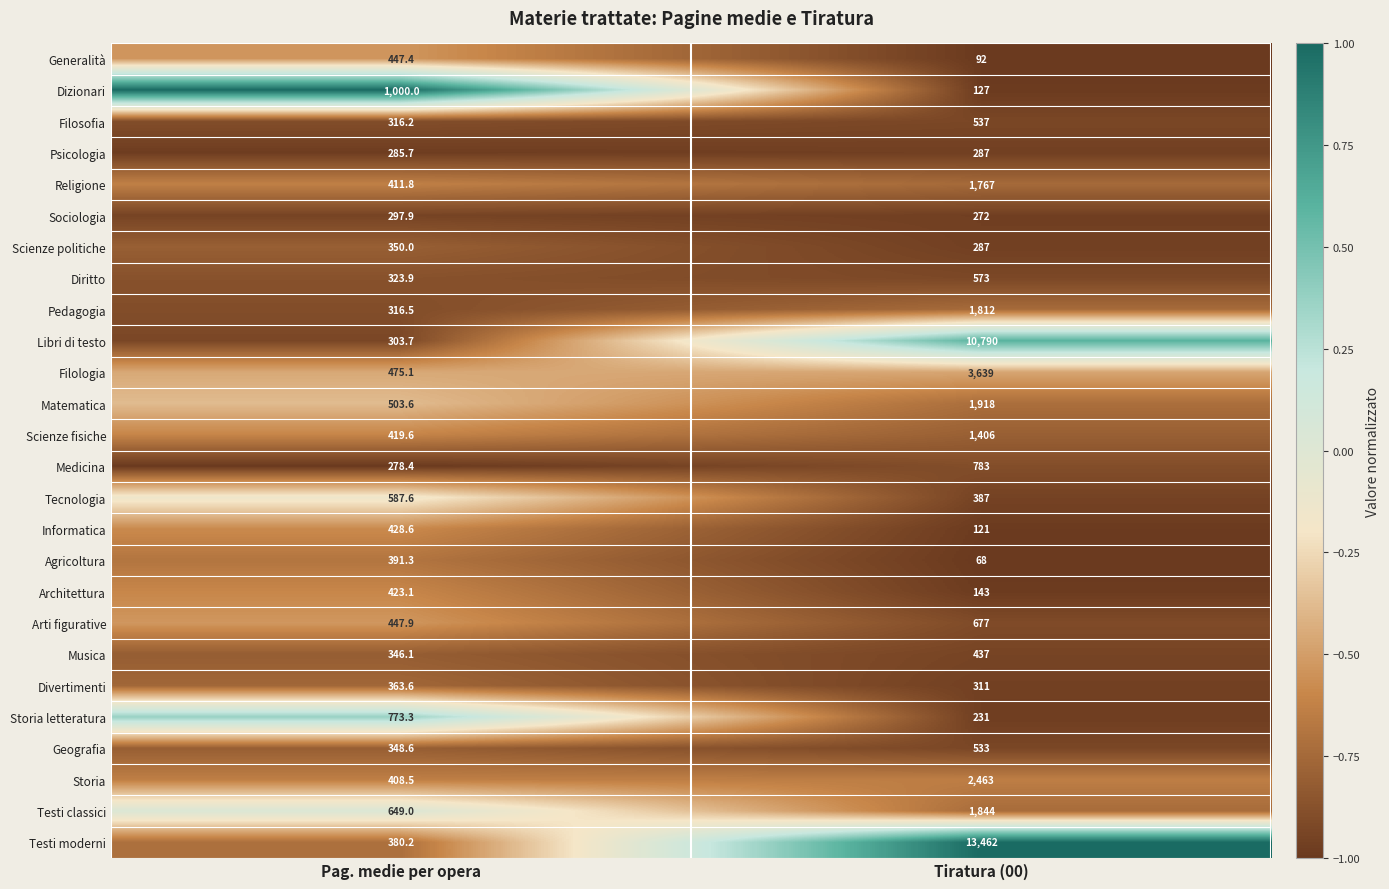

The Informatica series shows 121.0 at Tiratura (00). True or false?

True